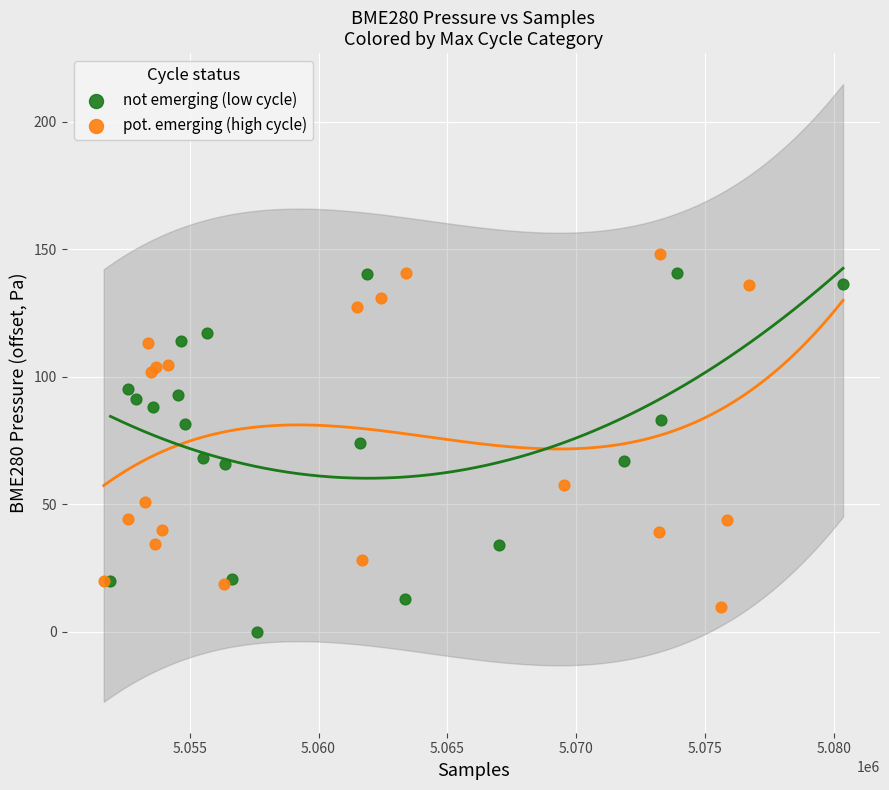

Which series reaches the maximum Y coordinate?

pot. emerging (high cycle)